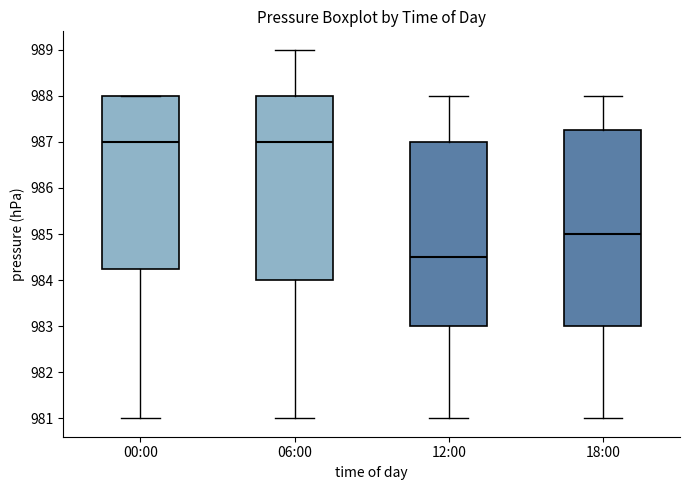

Which box has the lowest median line?

12:00